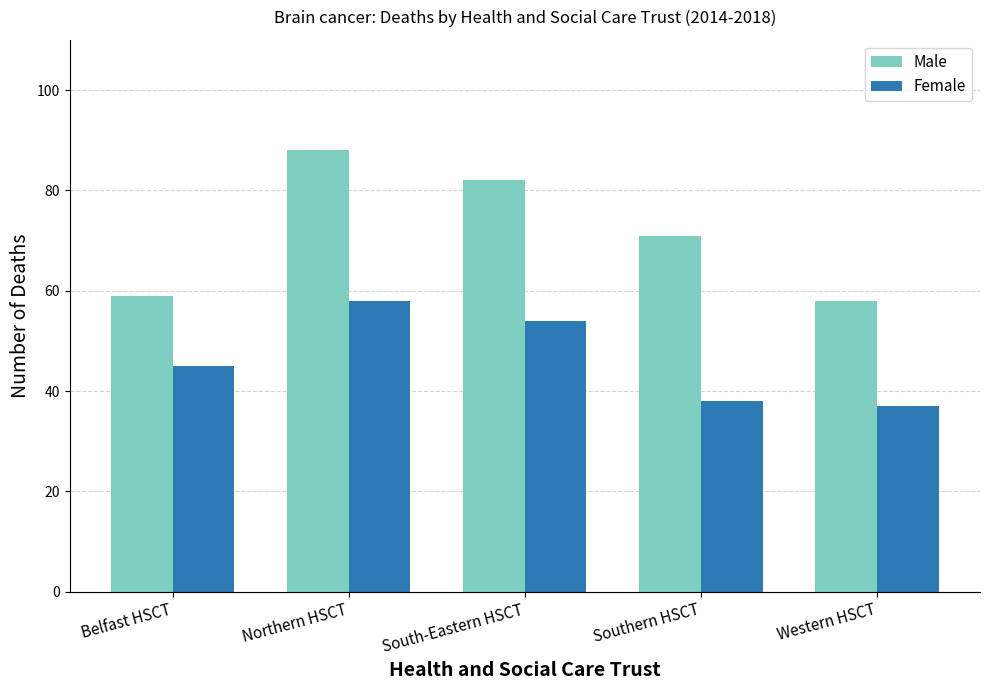

List the labels in order of Female value, smallest first.

Western HSCT, Southern HSCT, Belfast HSCT, South-Eastern HSCT, Northern HSCT